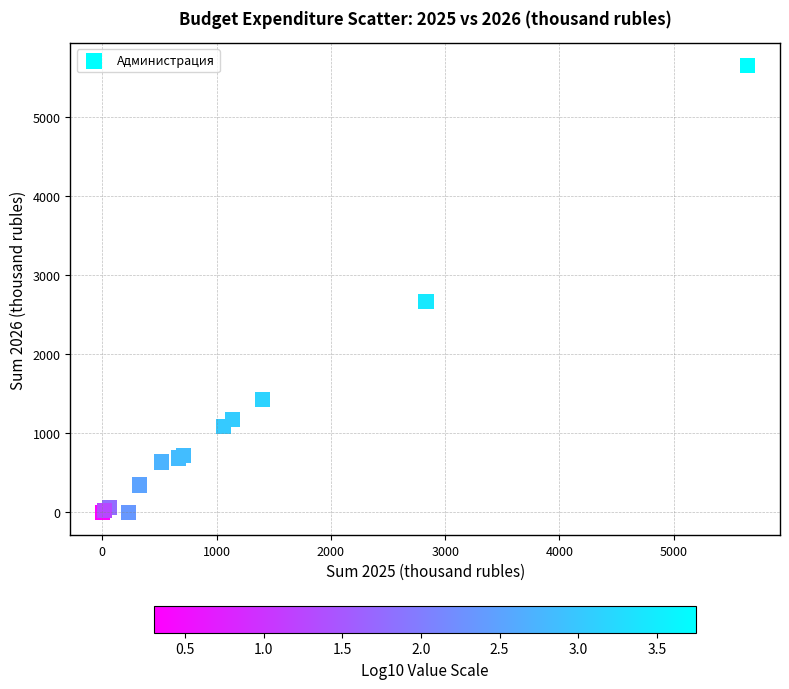

What Y value in the scatter plot is closest to 2828?

2670.6